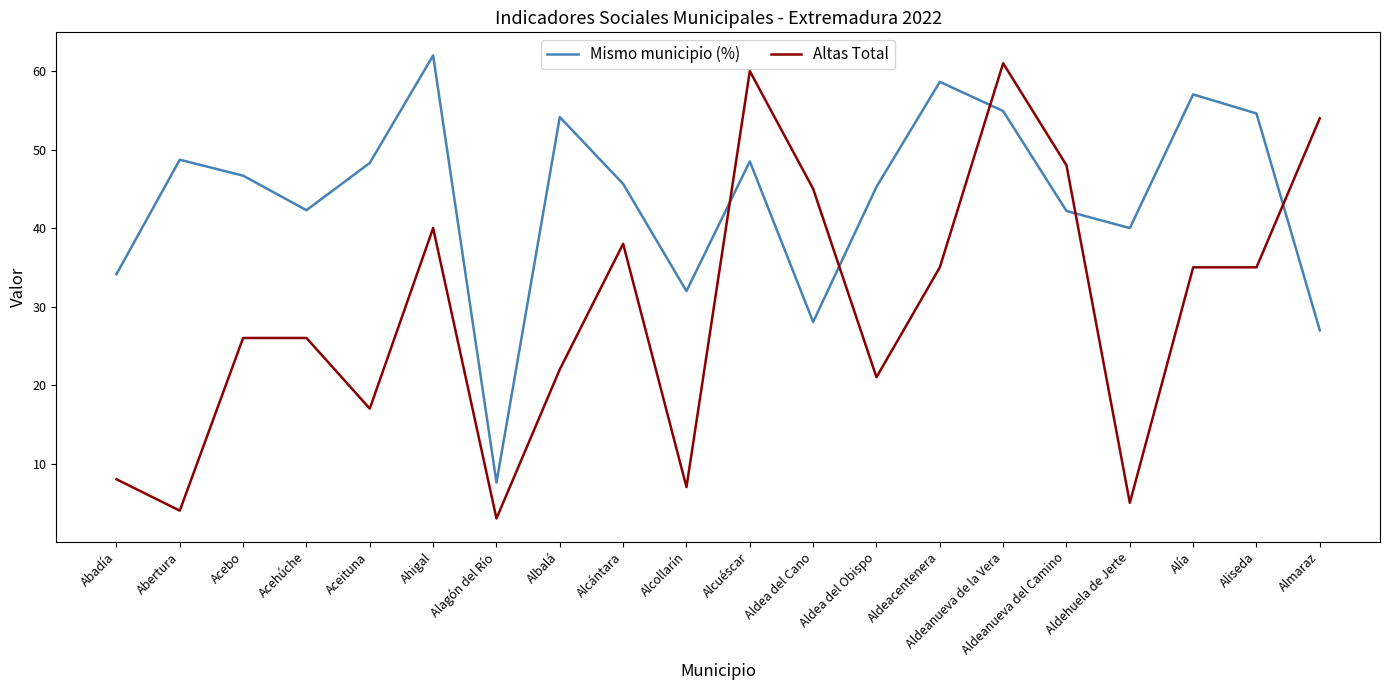

What is the lowest value of the Altas Total series?

3.0